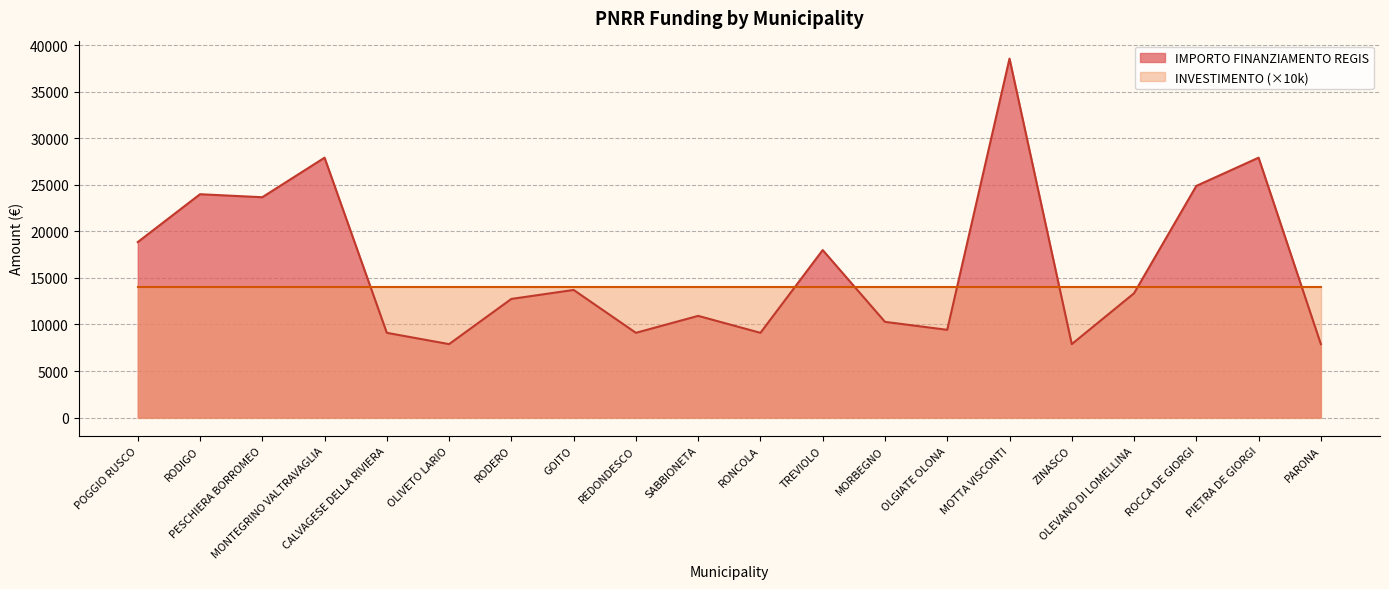

Rank the categories by value from lowest to highest.

OLIVETO LARIO, ZINASCO, PARONA, CALVAGESE DELLA RIVIERA, REDONDESCO, RONCOLA, OLGIATE OLONA, MORBEGNO, SABBIONETA, RODERO, OLEVANO DI LOMELLINA, GOITO, TREVIOLO, POGGIO RUSCO, PESCHIERA BORROMEO, RODIGO, ROCCA DE GIORGI, MONTEGRINO VALTRAVAGLIA, PIETRA DE GIORGI, MOTTA VISCONTI